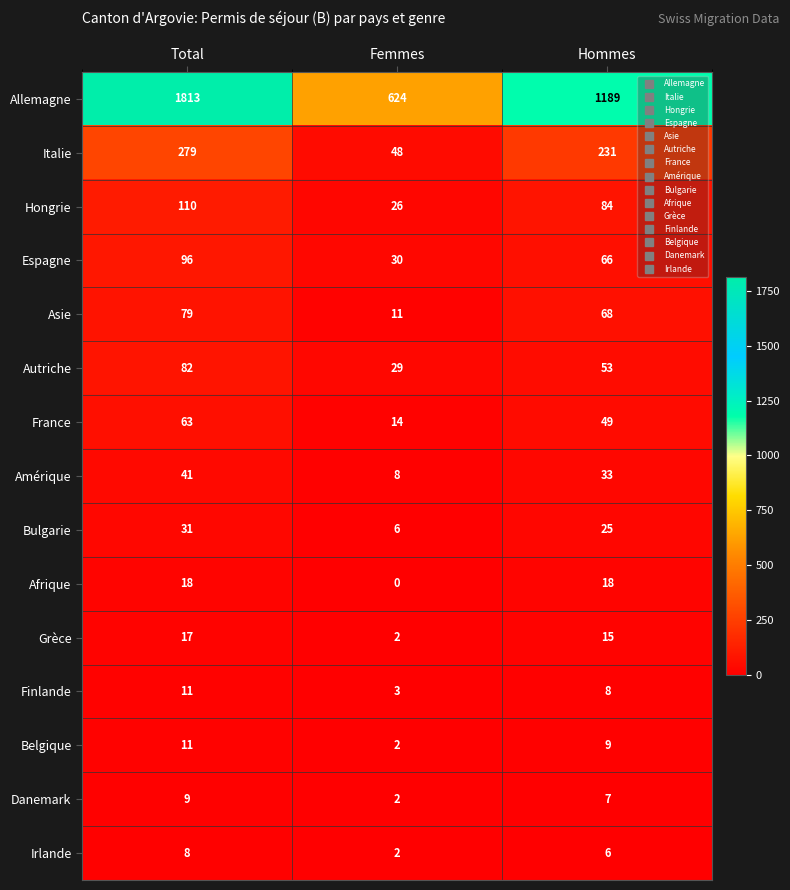

What value does the Italie series have at Femmes, to the nearest 10?

50